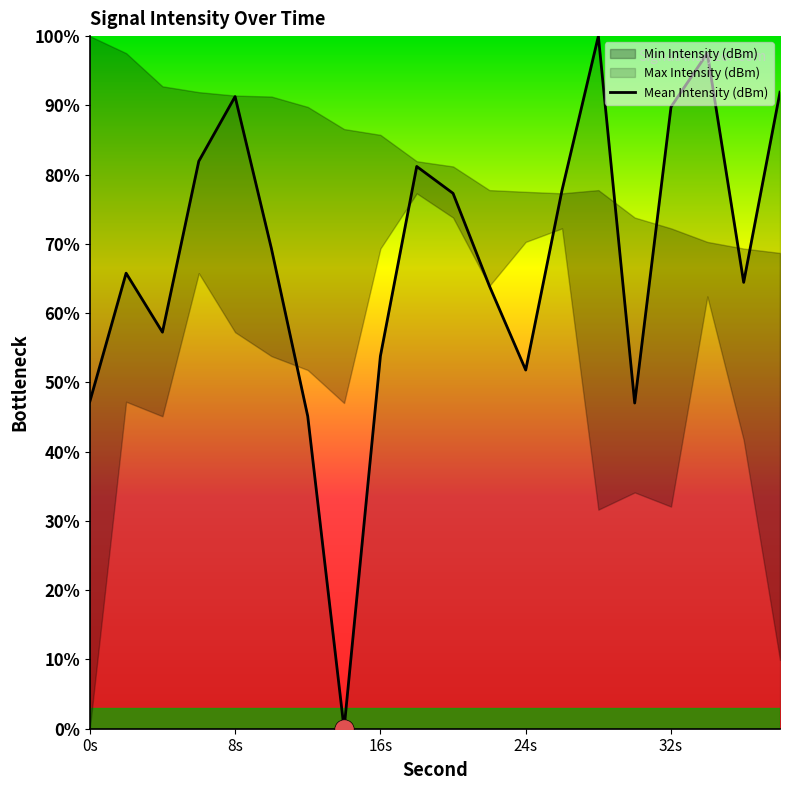

How many categories are shown in the chart?

20